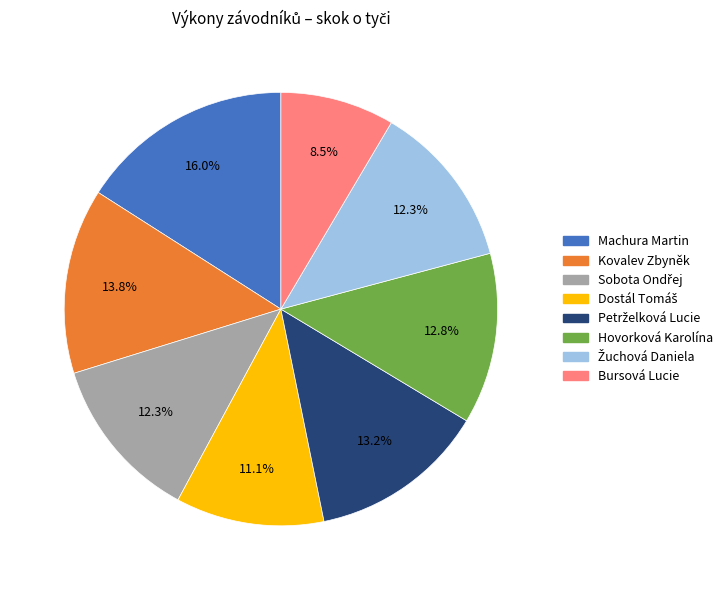

Approximately how many times larger is the value at Bursová Lucie compared to Machura Martin?

0.5